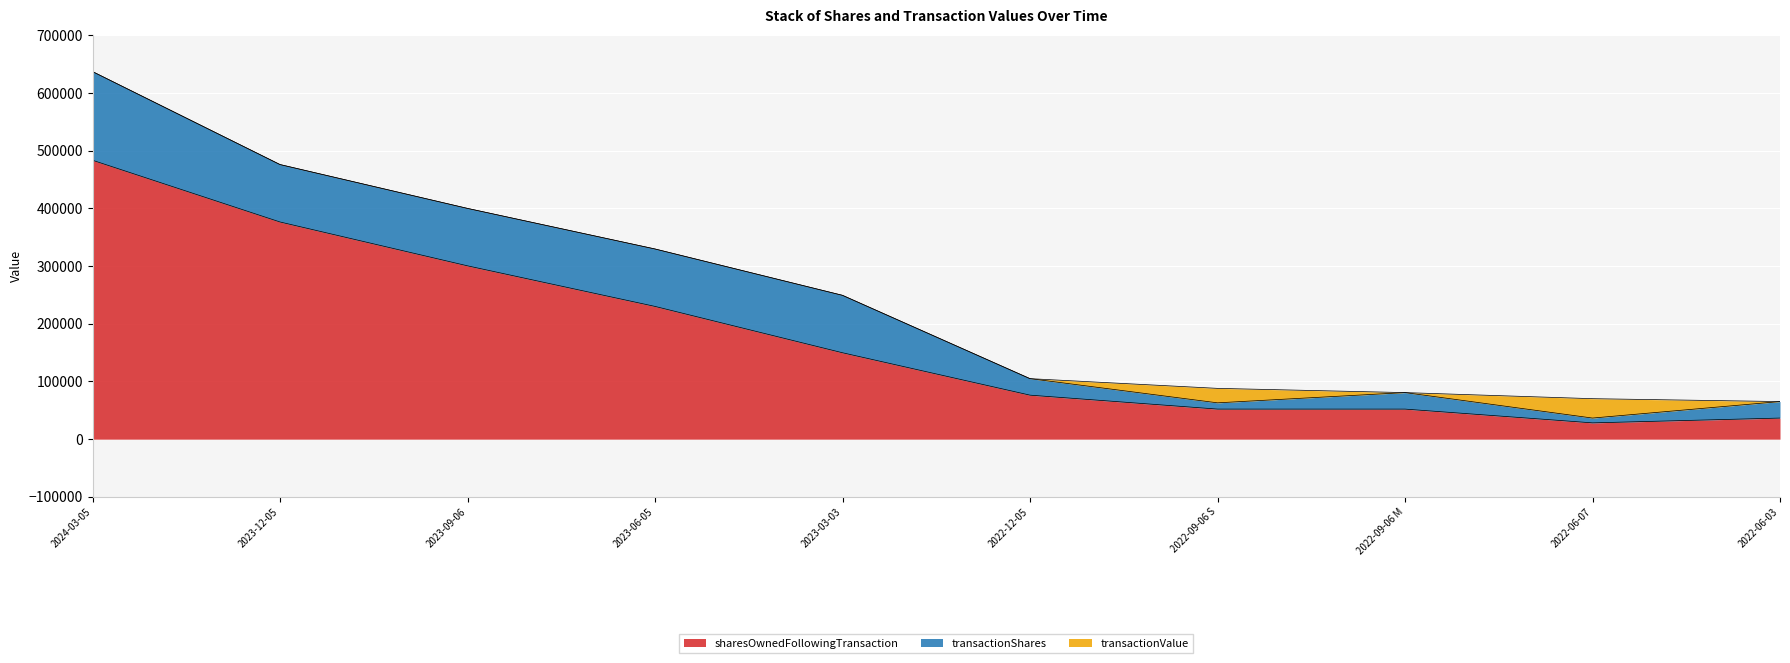

Where is sharesOwnedFollowingTransaction nearest to the value 255880?

2023-06-05